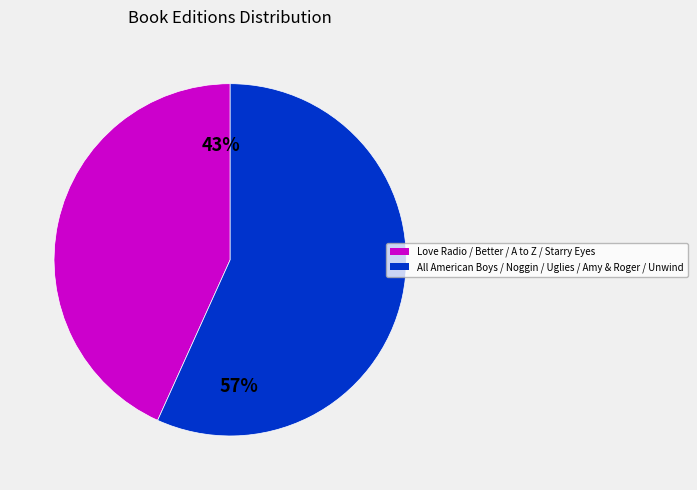

To the nearest percent, what is the average slice percentage?

50%